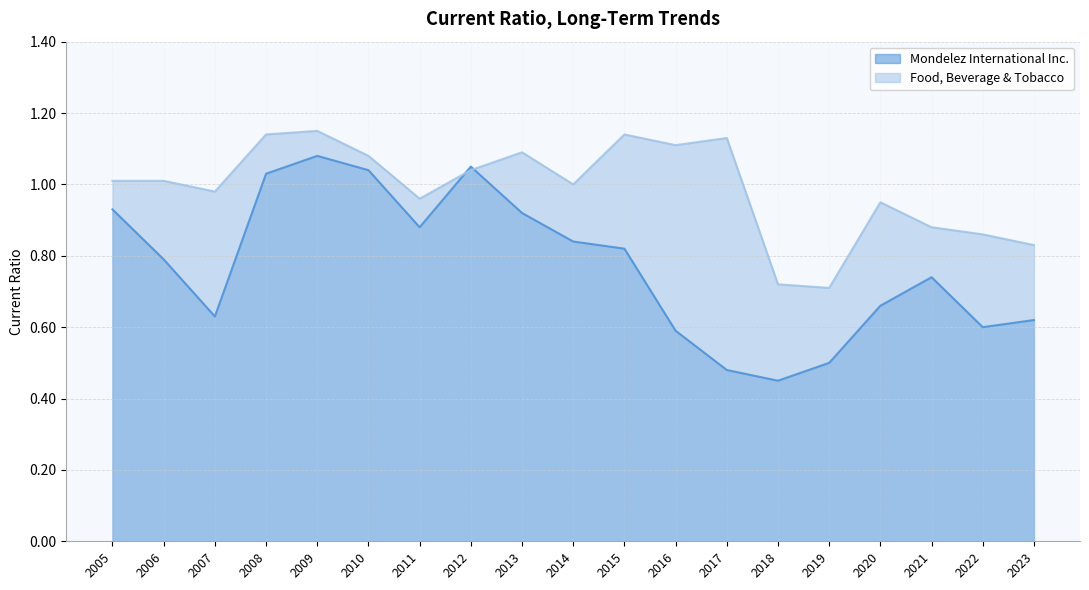

What is the spread (max minus min) of values at 2019?

0.2